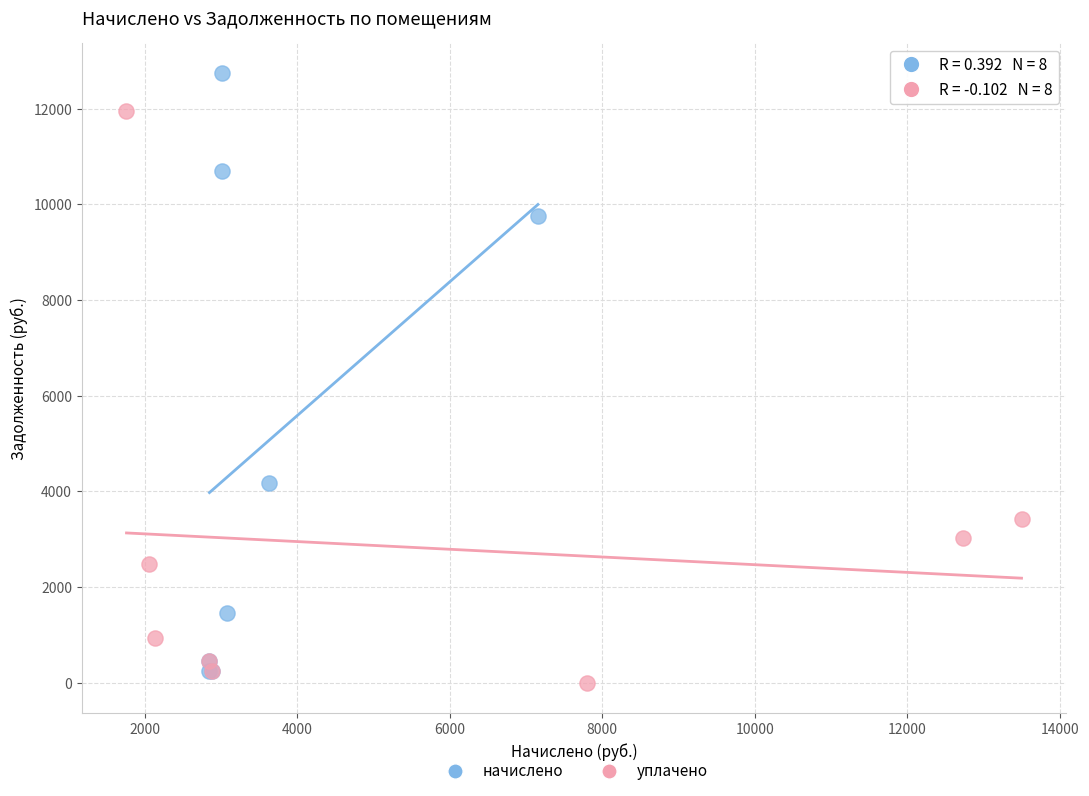

What are all the series names shown in the legend?

начислено, уплачено